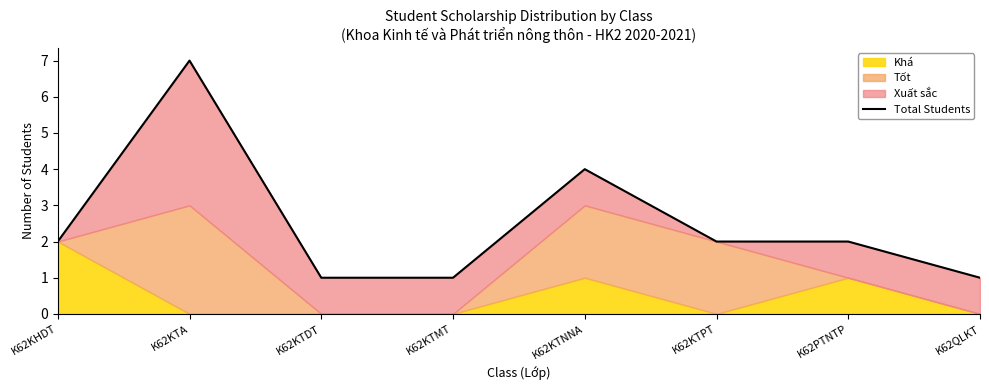

True or false: the data shows 2 at K62KTMT.

False